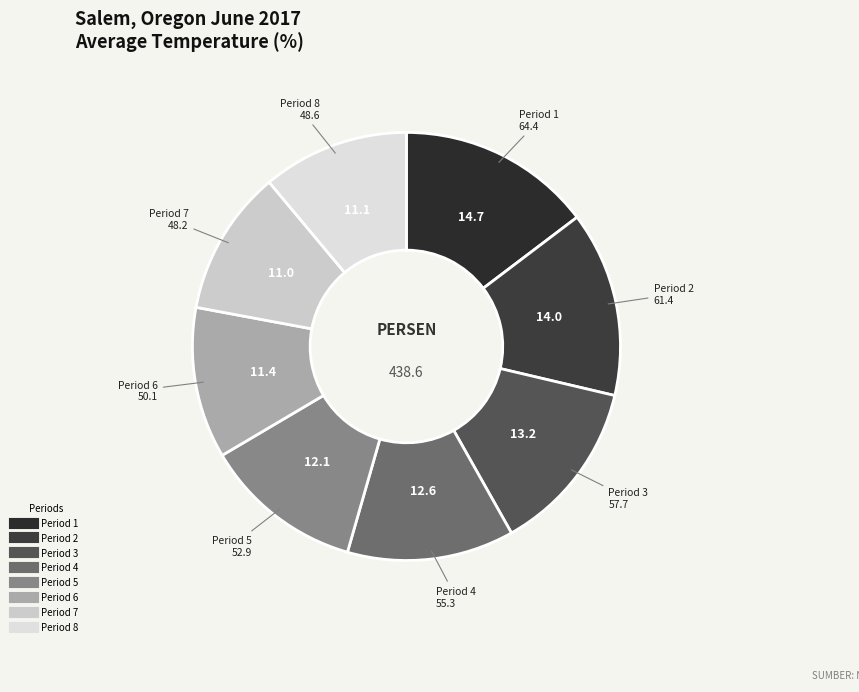

Is the sum of Period 8 and Period 5 greater than half?

No